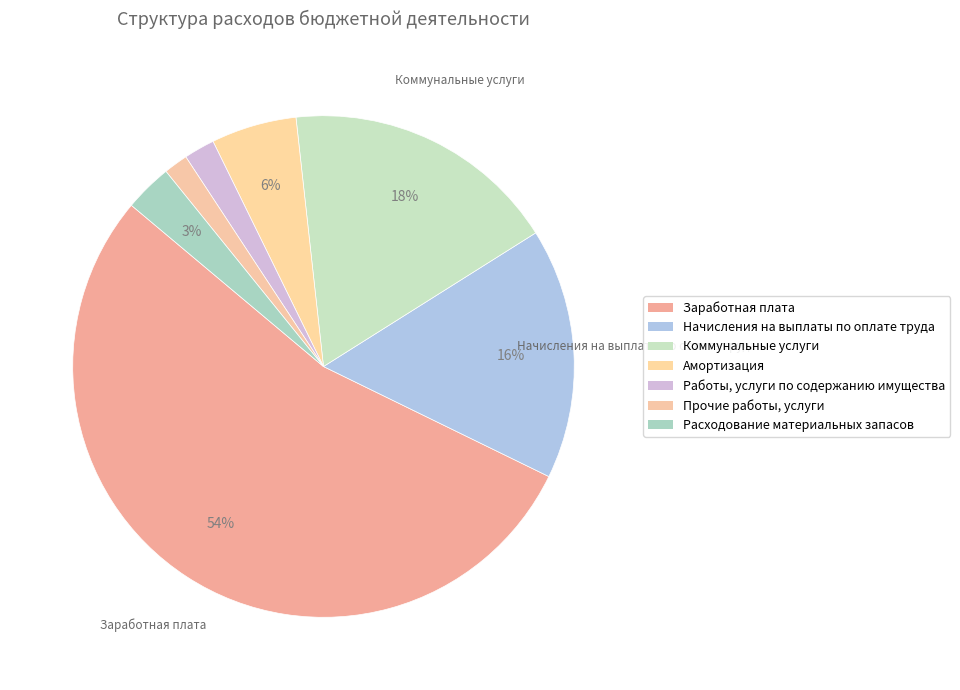

How many slices are in this pie chart?

7